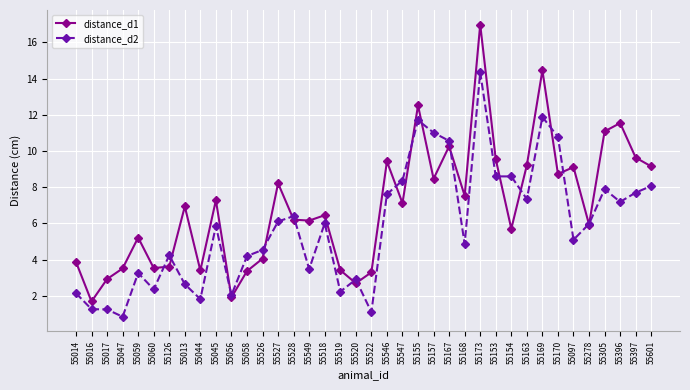

Rank the series by their maximum value, from lowest to highest.

distance_d2, distance_d1